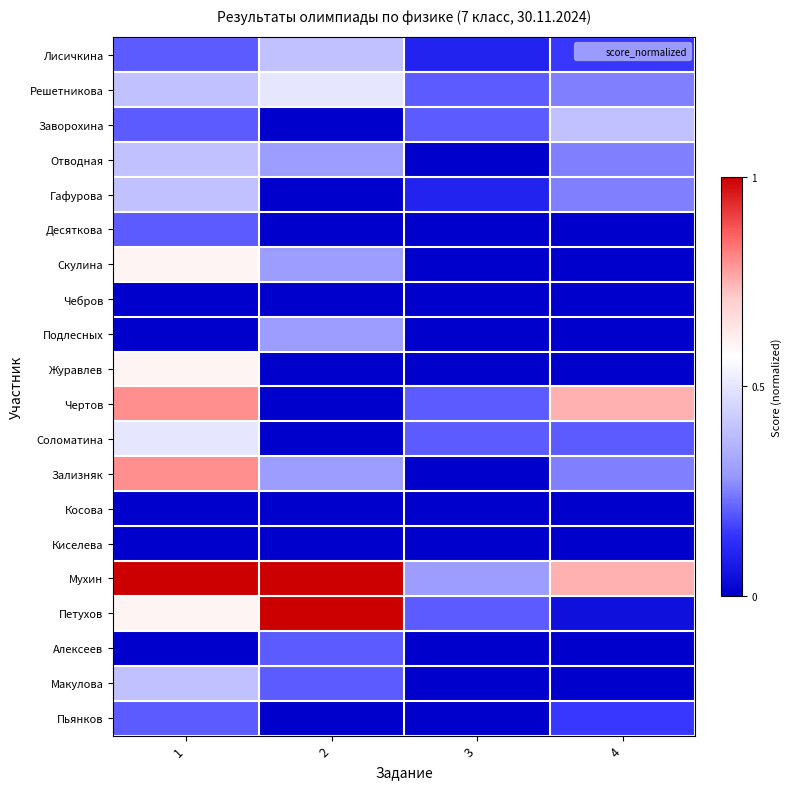

Reading right to left, extract all data points from this chart.

Лисичкина: 4=0.1	3=0.1	2=0.4	1=0.2
Решетникова: 4=0.2	3=0.2	2=0.5	1=0.4
Заворохина: 4=0.4	3=0.2	2=0.0	1=0.2
Отводная: 4=0.2	3=0.0	2=0.3	1=0.4
Гафурова: 4=0.2	3=0.1	2=0.0	1=0.4
Десяткова: 4=0.0	3=0.0	2=0.0	1=0.2
Скулина: 4=0.0	3=0.0	2=0.3	1=0.6
Чебров: 4=0.0	3=0.0	2=0.0	1=0.0
Подлесных: 4=0.0	3=0.0	2=0.3	1=0.0
Журавлев: 4=0.0	3=0.0	2=0.0	1=0.6
Чертов: 4=0.8	3=0.2	2=0.0	1=0.8
Соломатина: 4=0.2	3=0.2	2=0.0	1=0.5
Зализняк: 4=0.2	3=0.0	2=0.3	1=0.8
Косова: 4=0.0	3=0.0	2=0.0	1=0.0
Киселева: 4=0.0	3=0.0	2=0.0	1=0.0
Мухин: 4=0.8	3=0.3	2=1.0	1=1.0
Петухов: 4=0.1	3=0.2	2=1.0	1=0.6
Алексеев: 4=0.0	3=0.0	2=0.2	1=0.0
Макулова: 4=0.0	3=0.0	2=0.2	1=0.4
Пьянков: 4=0.1	3=0.0	2=0.0	1=0.2